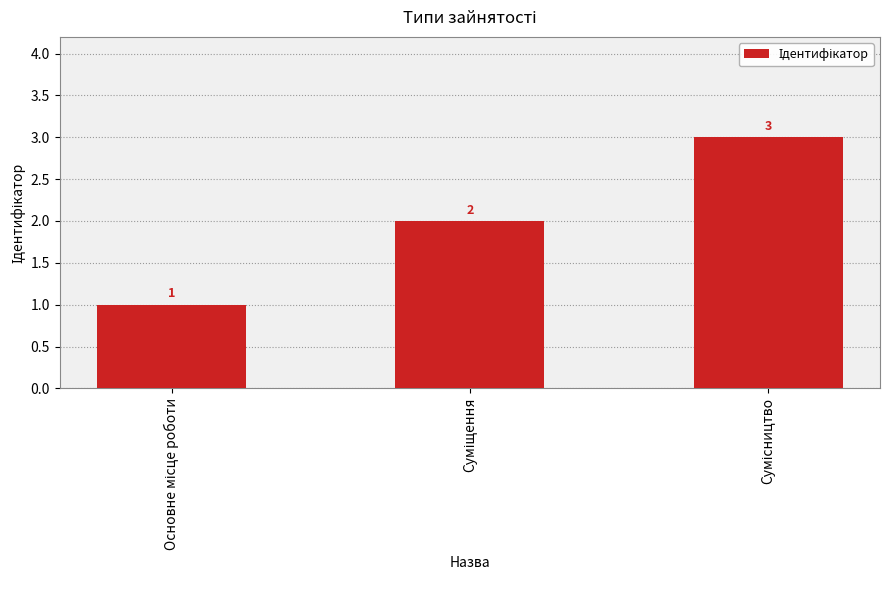

What is the sum of all values?

6